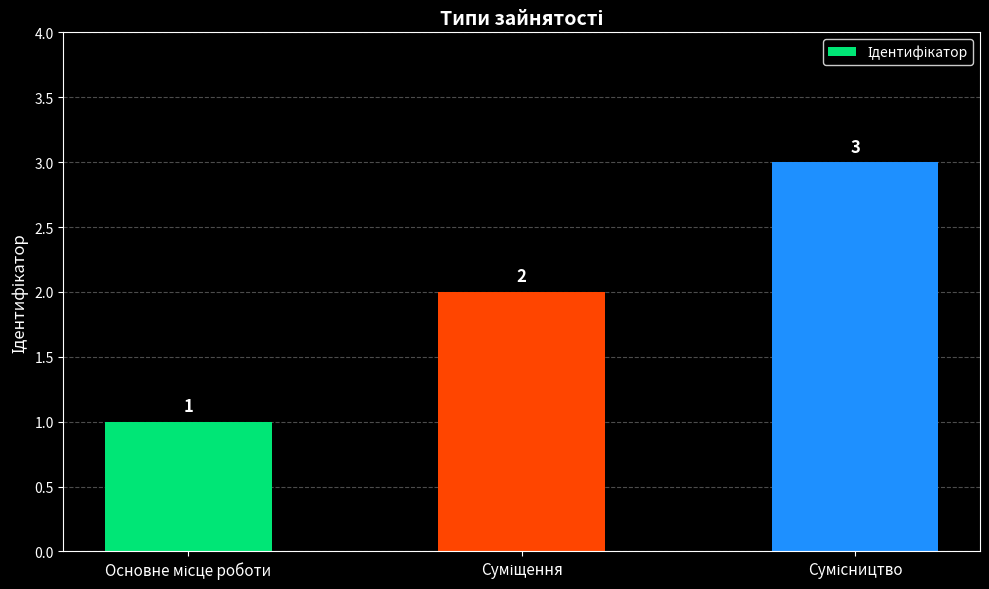

Does the chart contain any negative values?

No